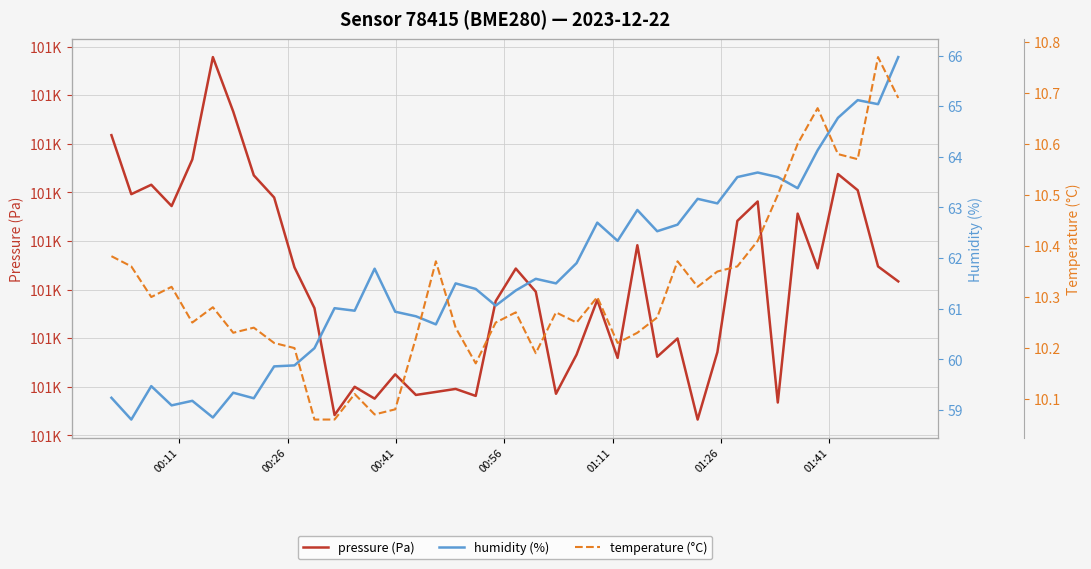

At how many categories does at least one series exceed 54501?

40